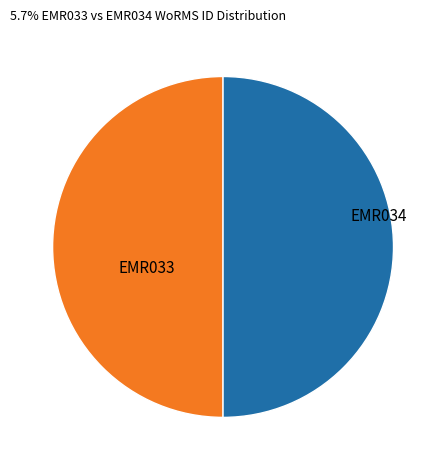

Rank the categories by value from highest to lowest.

EMR034, EMR033